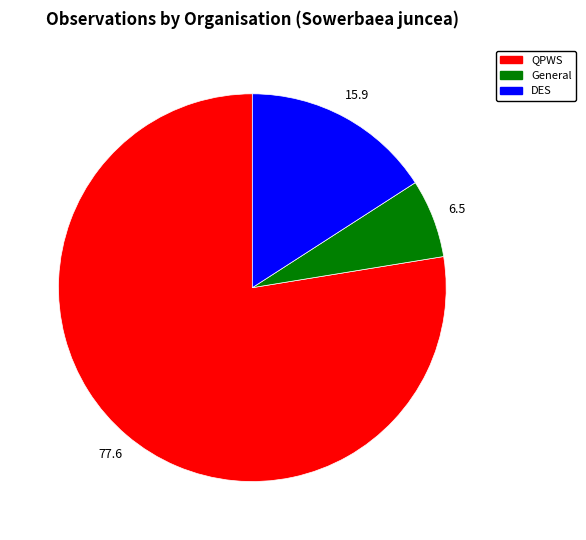

Is there a majority slice in this chart?

Yes